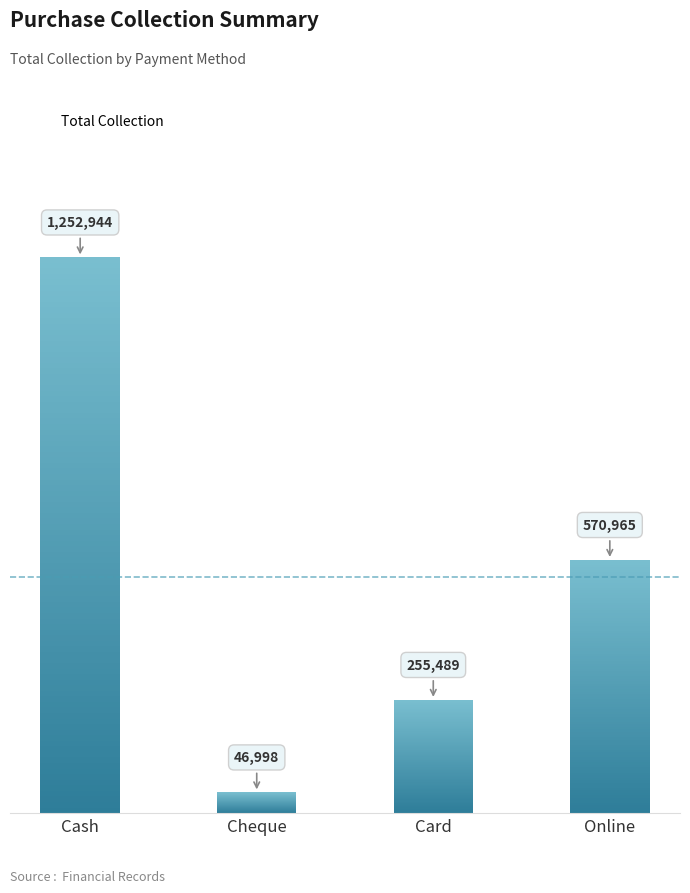

What is the minimum value shown in the chart?

46998